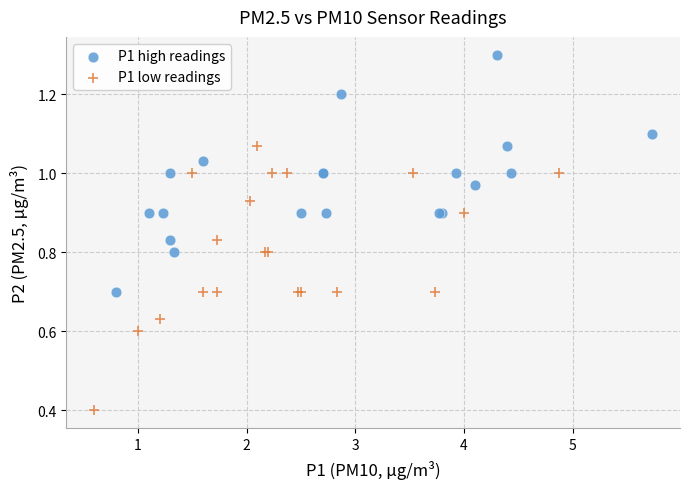

Which series reaches the minimum Y coordinate?

P1 low readings